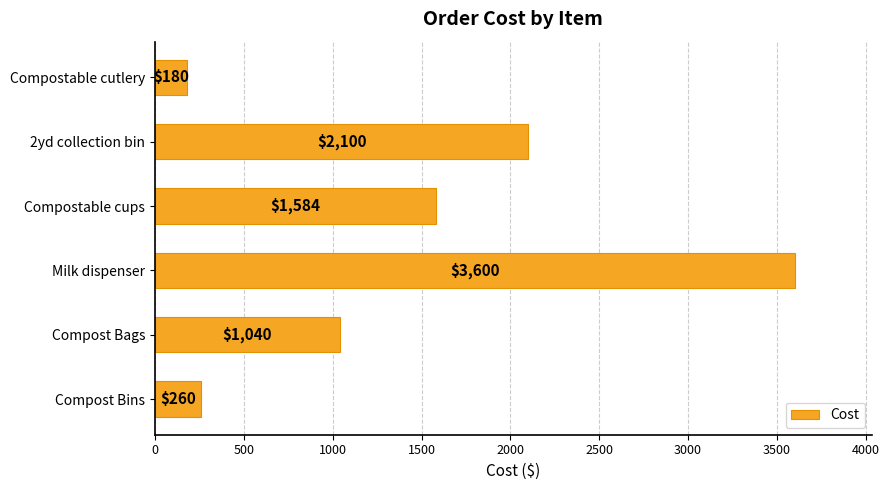

Read the value at Compost Bags.

1040